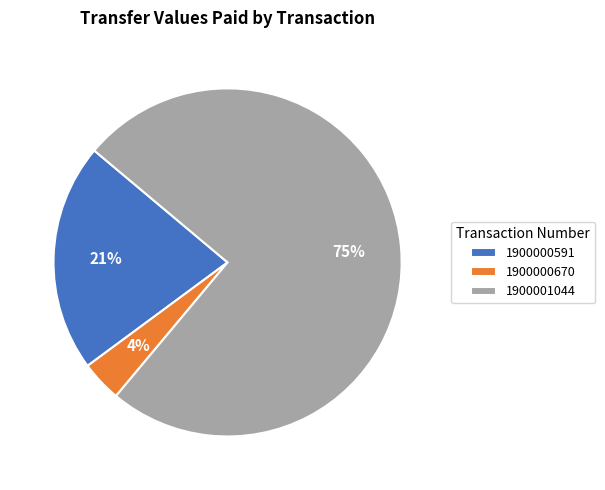

Does 1900001044 represent more than half of the total?

Yes